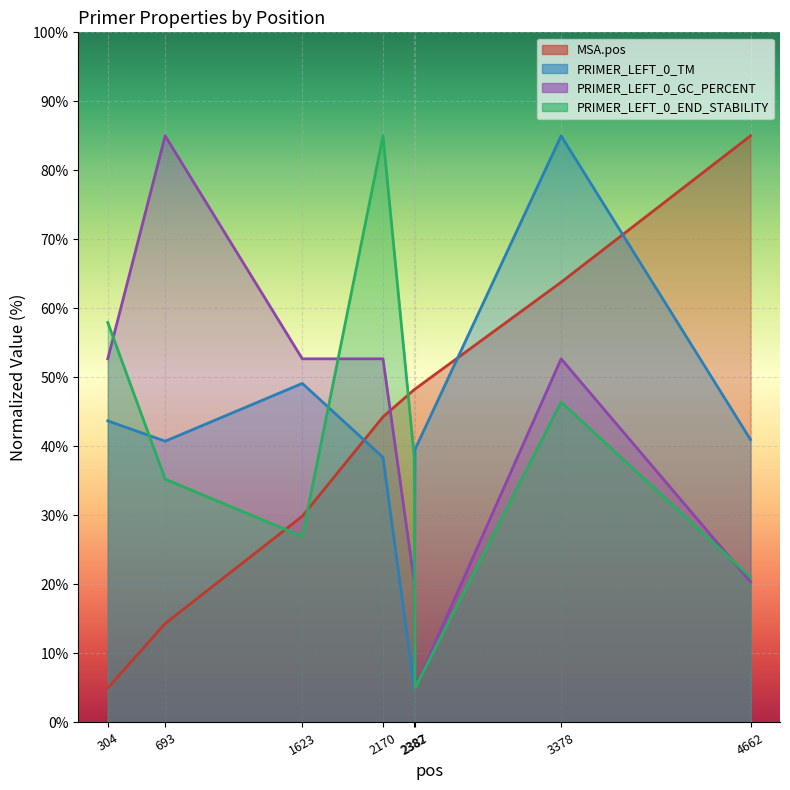

What is the sum of all PRIMER_LEFT_0_END_STABILITY values?

316.1